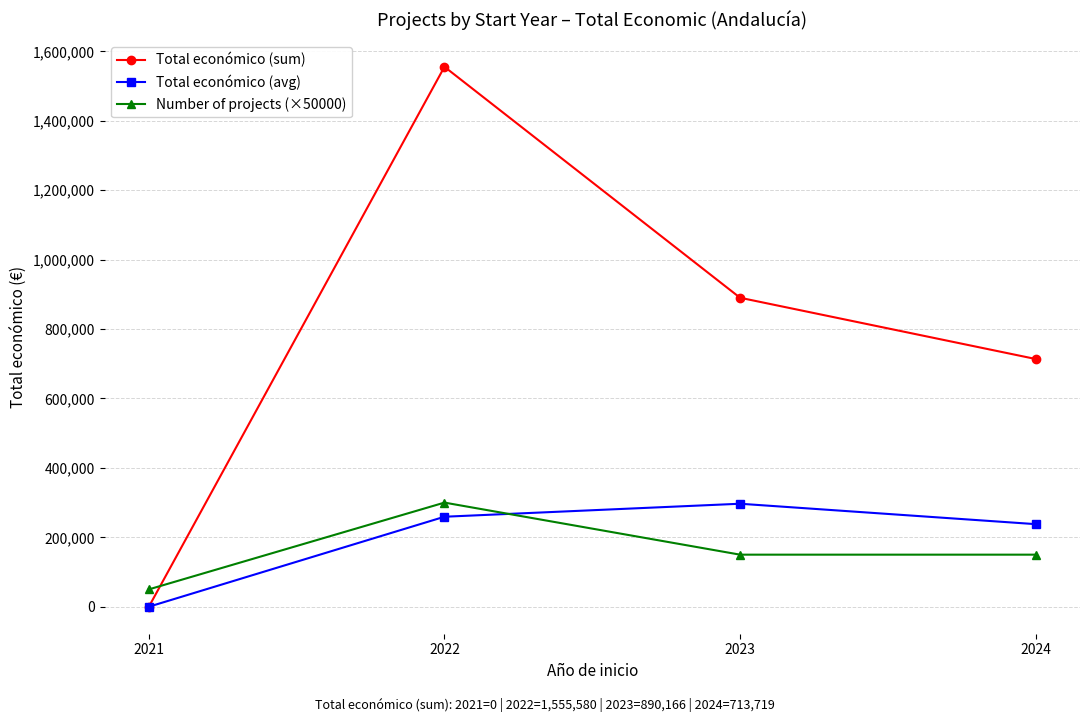

Reading left to right, what are all the values shown in this chart?

Total económico (sum): 2021=0.0	2022=1555580.0	2023=890166.0	2024=713719.0
Total económico (avg): 2021=0.0	2022=259263.3	2023=296722.0	2024=237906.3
Number of projects (×50000): 2021=50000.0	2022=300000.0	2023=150000.0	2024=150000.0